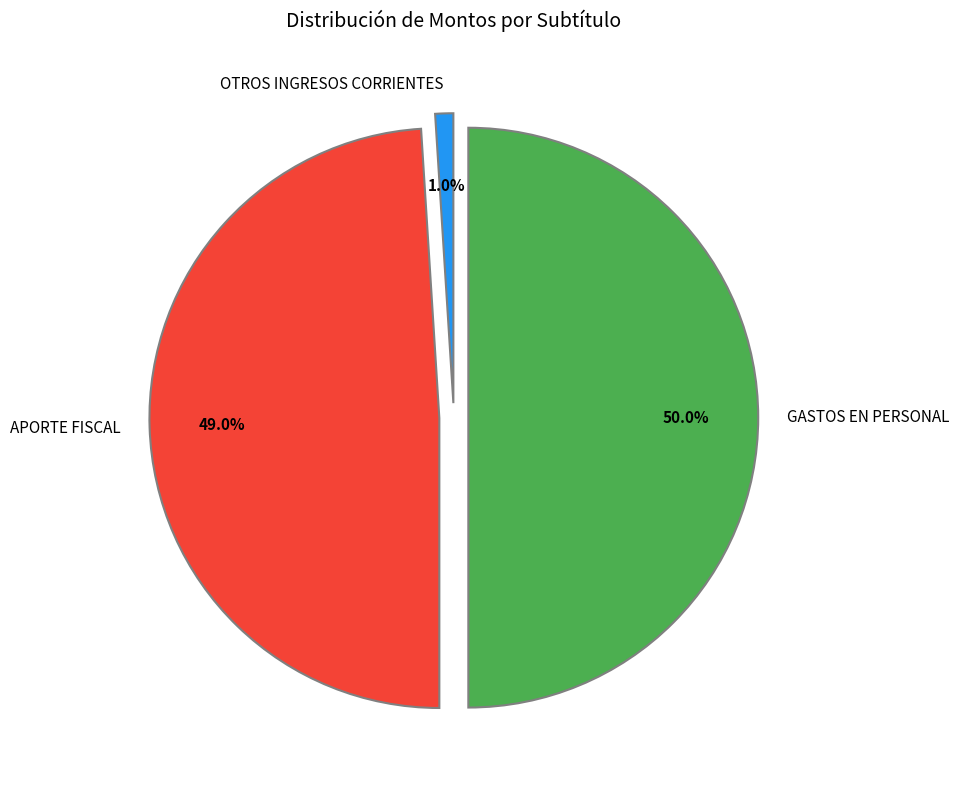

How many slices are in this pie chart?

3